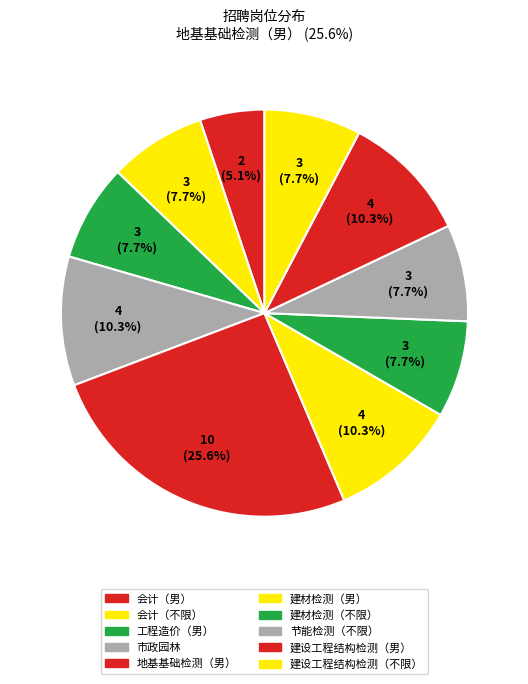

What is the smallest slice in the pie chart?

会计（男）